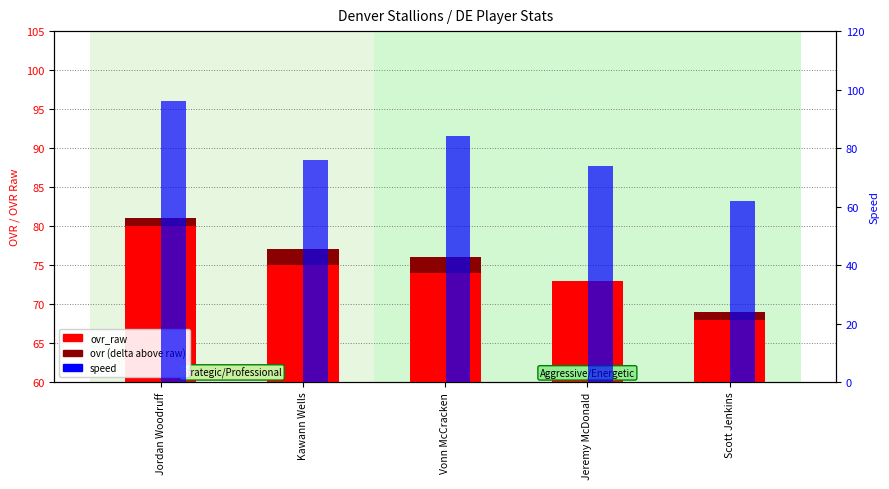

Rank the categories by ovr_raw value from lowest to highest.

Scott Jenkins, Jeremy McDonald, Vonn McCracken, Kawann Wells, Jordan Woodruff